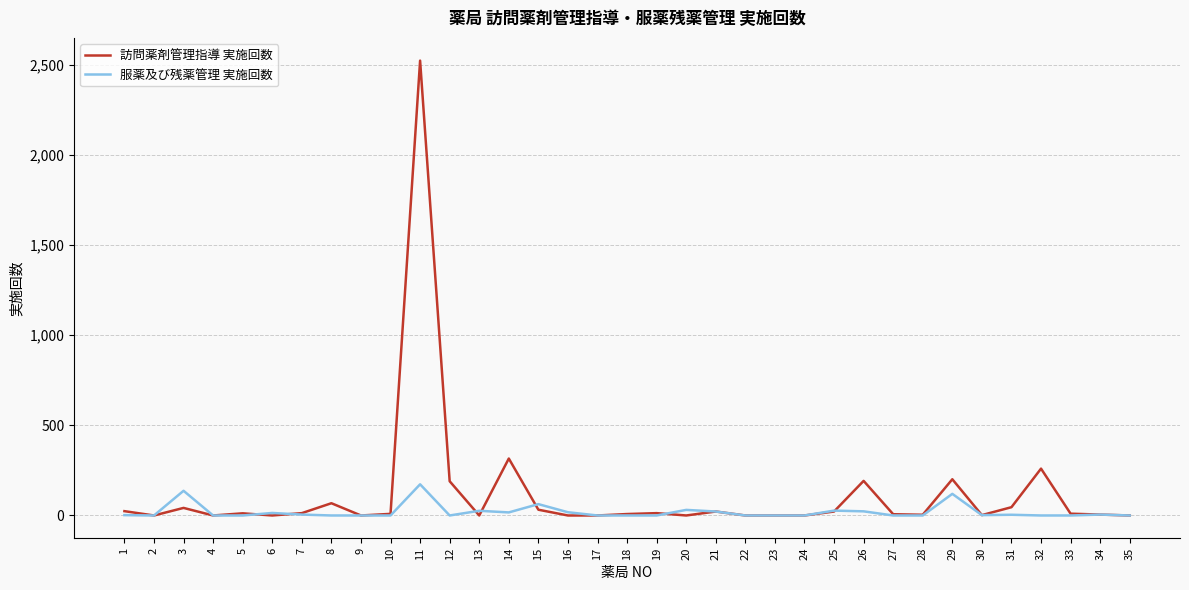

At which category is the sum across all series the highest?

11